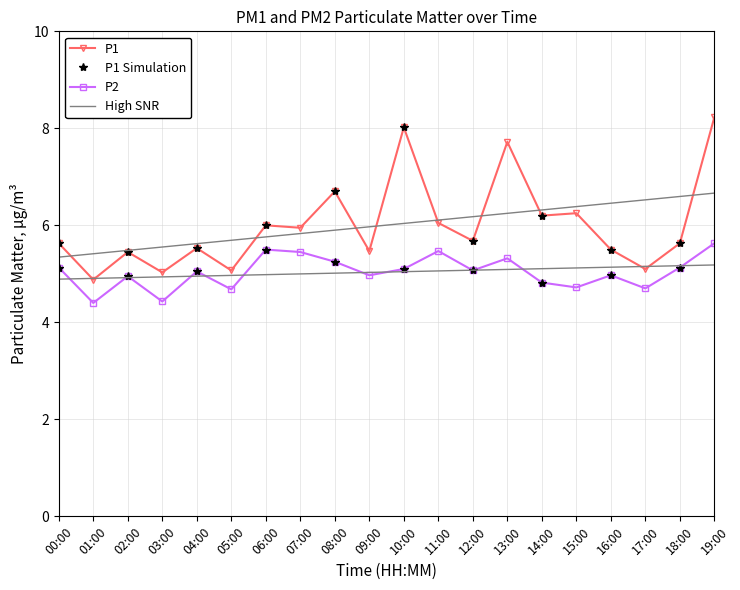

The value of P1 at 06:00 is 3.5. True or false?

False